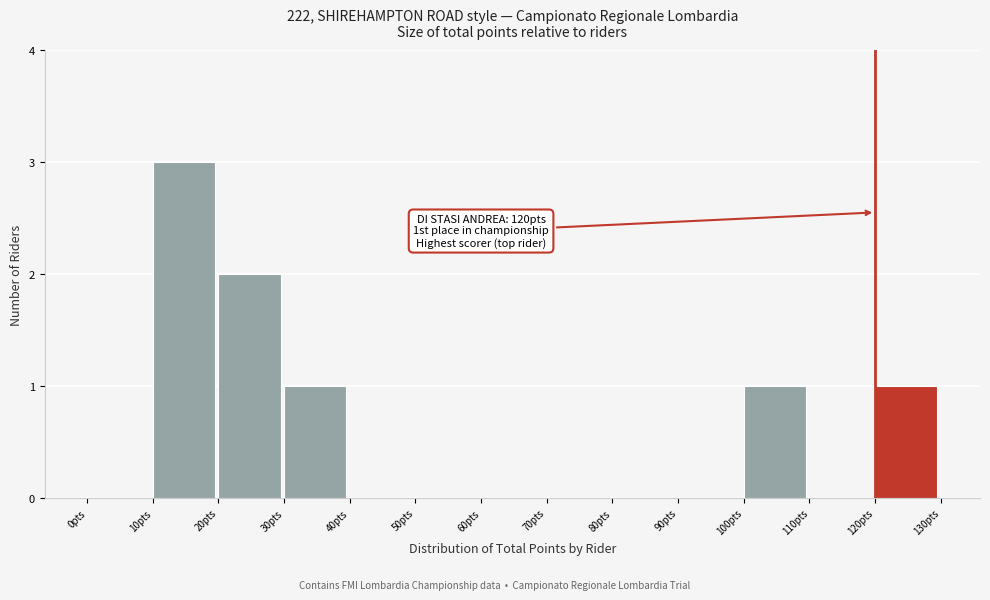

Which range on the x-axis has the tallest bar?

10 to 20